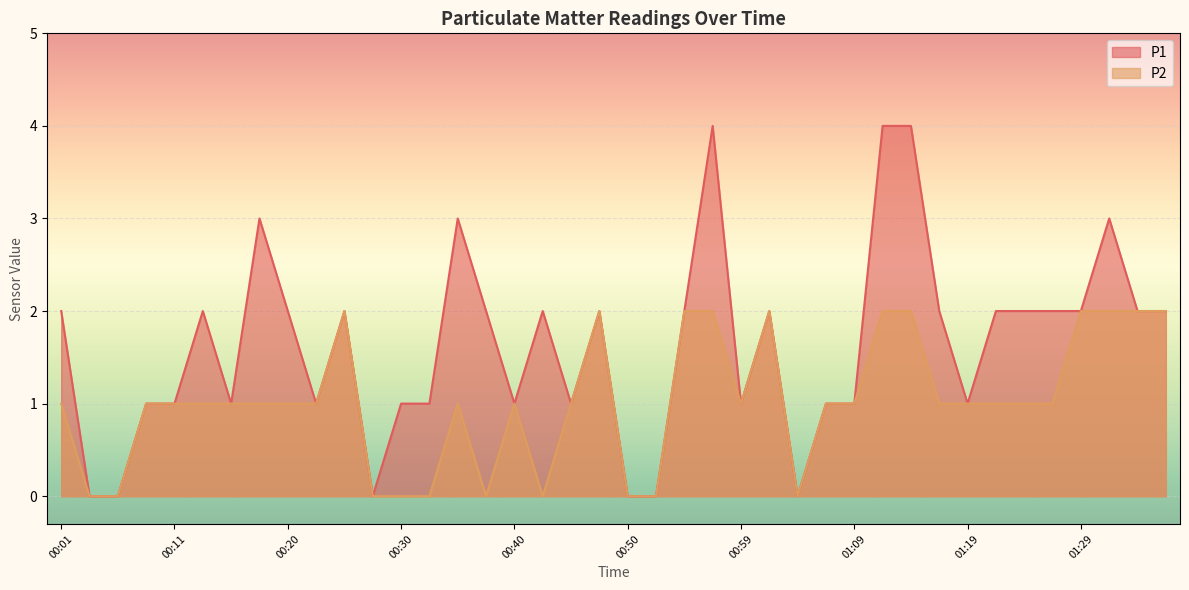

Is the value of P2 at 01:19 greater than the value of P1 at 01:26?

No